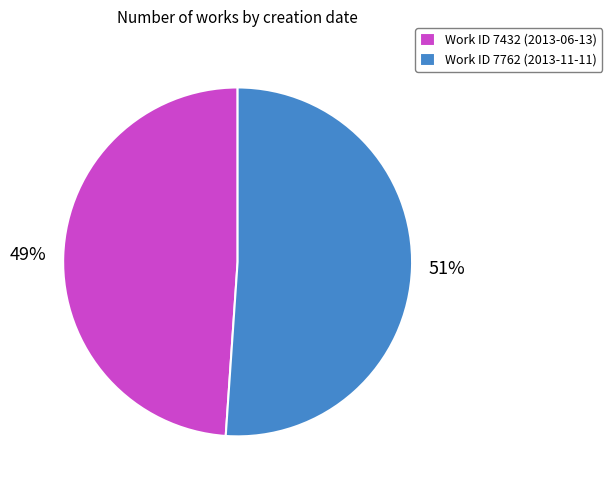

What is the largest slice in the pie chart?

Work ID 7762 (2013-11-11)